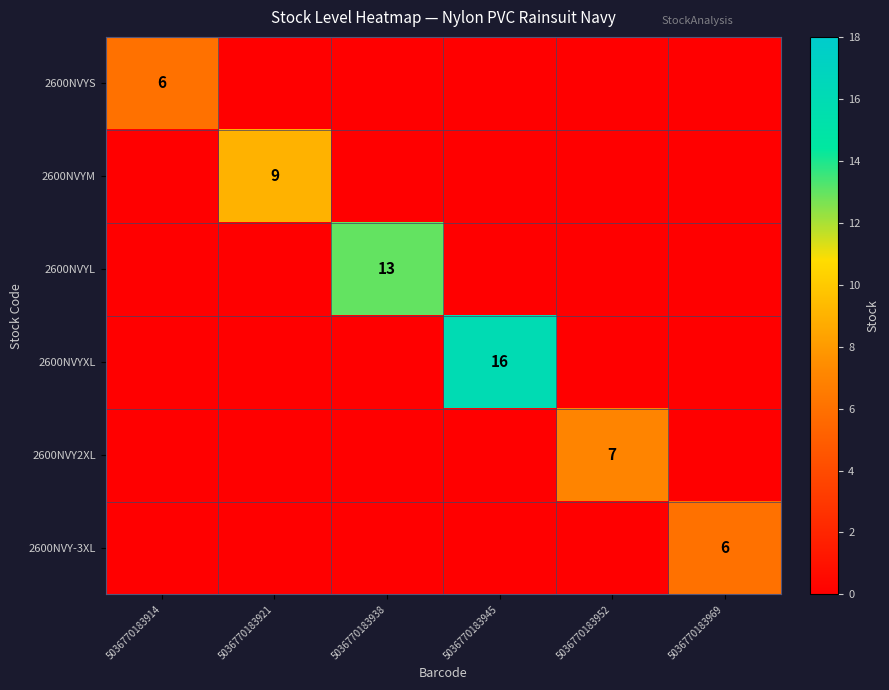

Is it true that 2600NVYM equals 9 at 5036770183921?

True